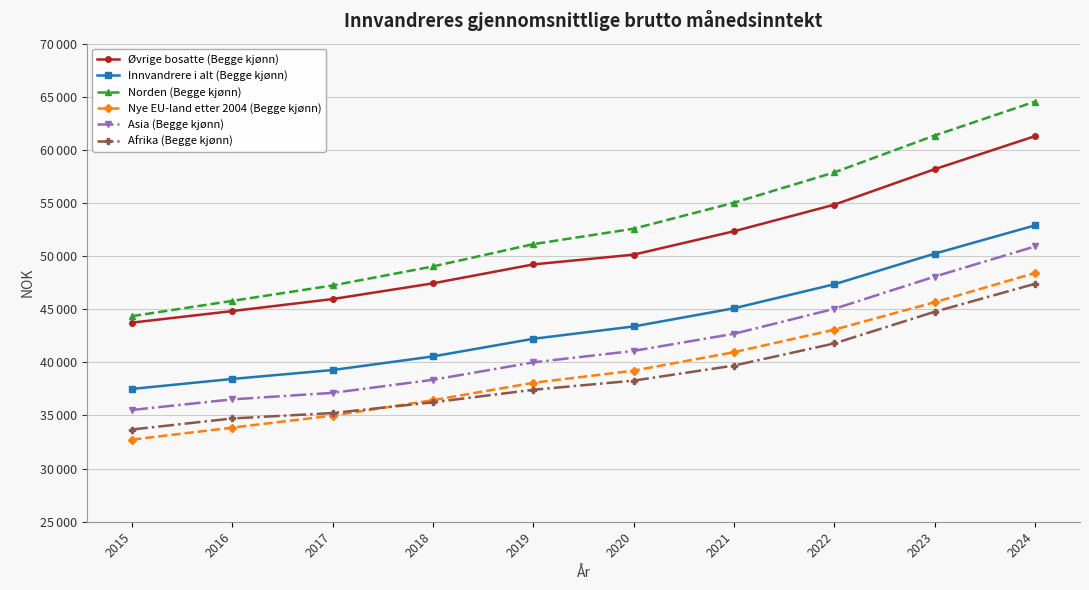

Is this an area chart (filled region under the line)?

No